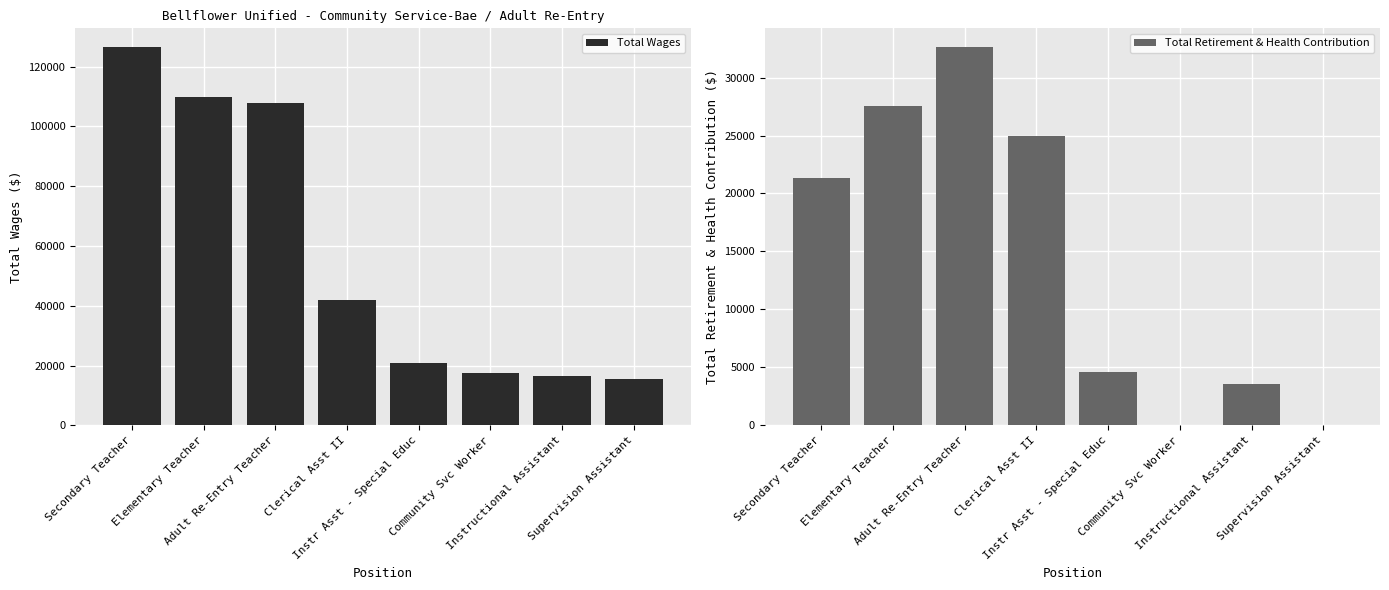

What is the sum of the Total Wages values at Adult Re-Entry Teacher and Community Svc Worker?

125377